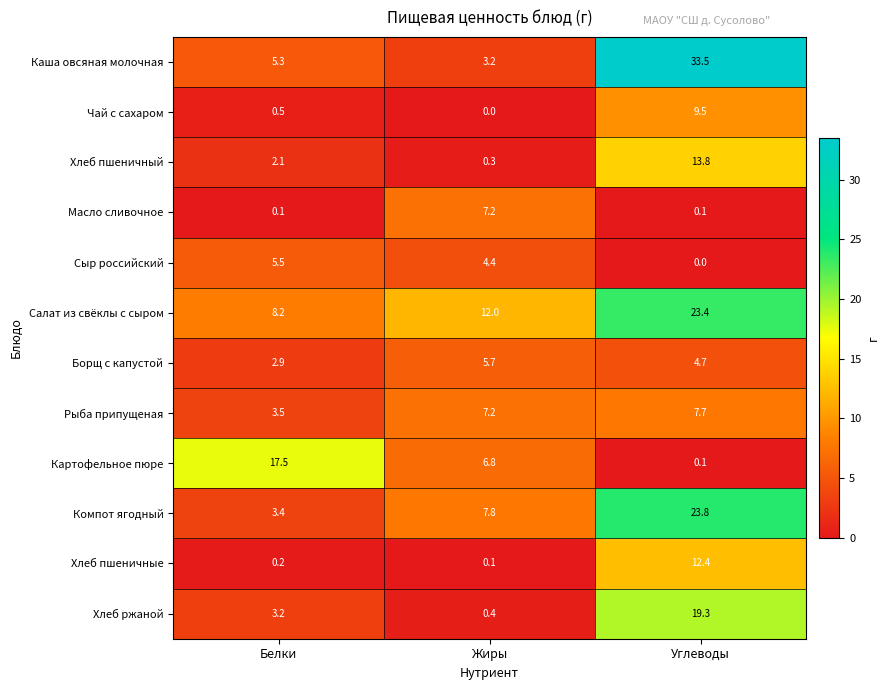

How many series are shown in this chart?

12